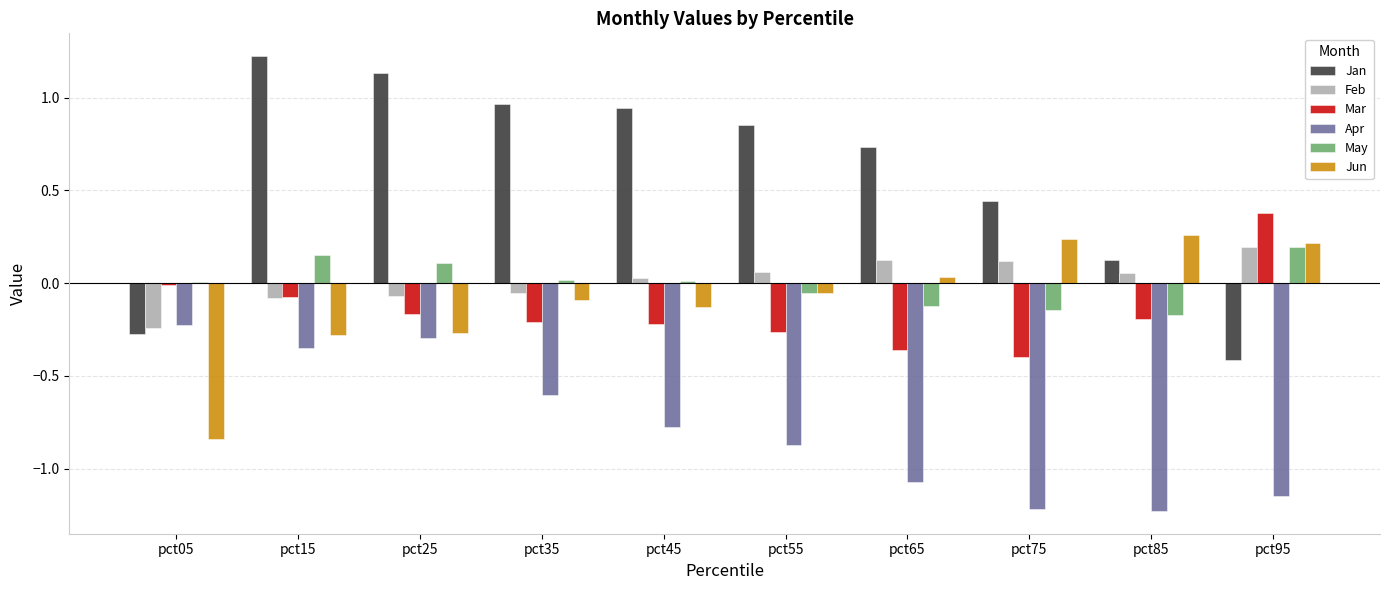

The value of Jan at pct75 is 0.4. True or false?

True